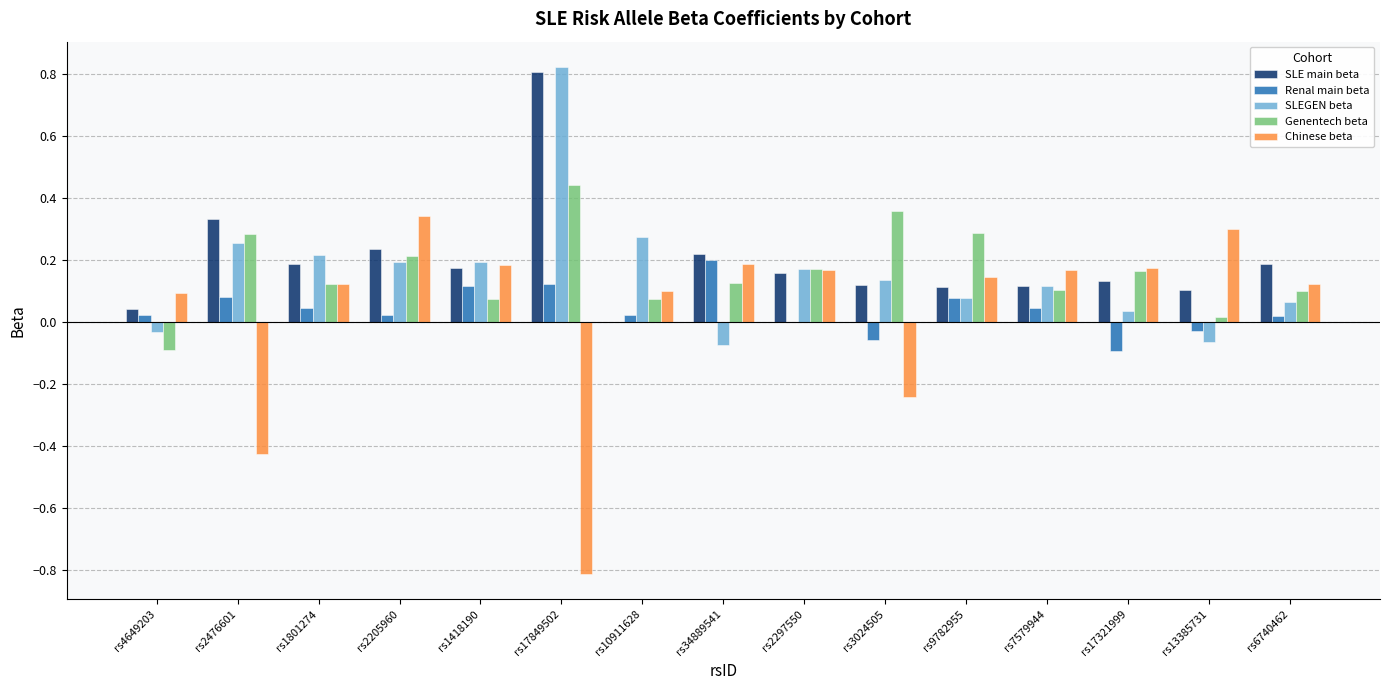

How many data points in SLE main beta are above 0?

14